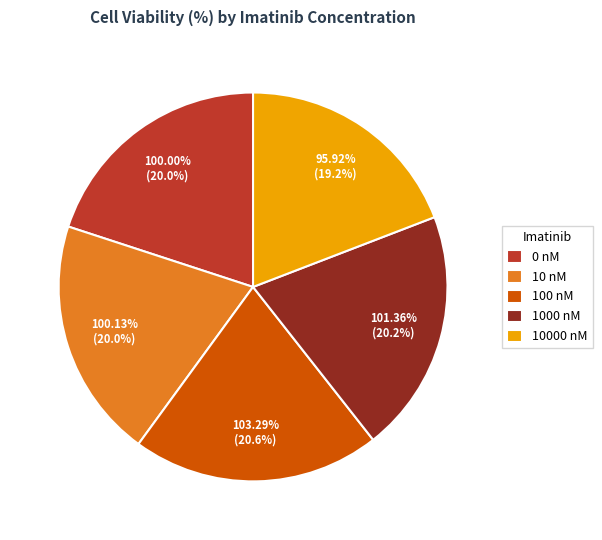

Is it true that 1000 nM is 5% of the pie?

False